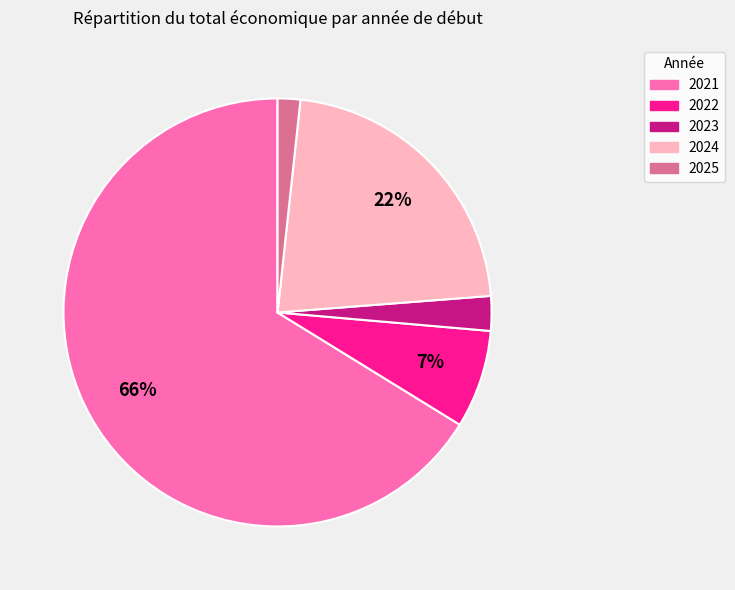

Is there any slice that represents more than half of the pie?

Yes